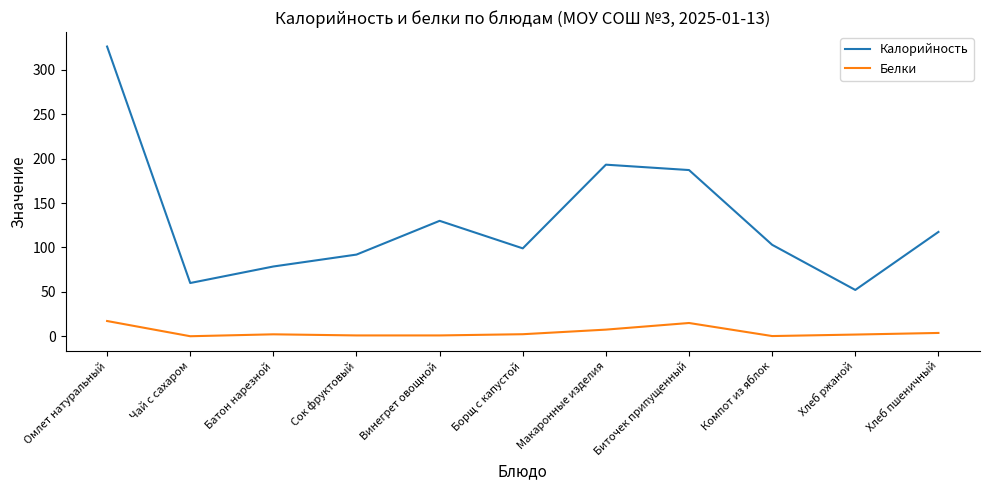

Is it true that Белки equals 2.0 at Хлеб ржаной?

True